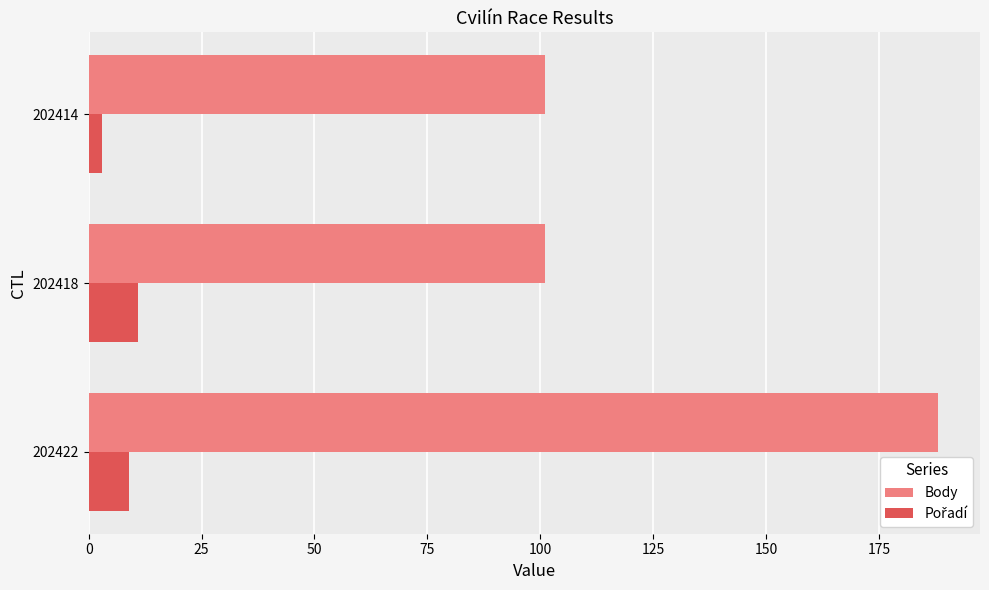

The value of Body at 202422 is 53. True or false?

False